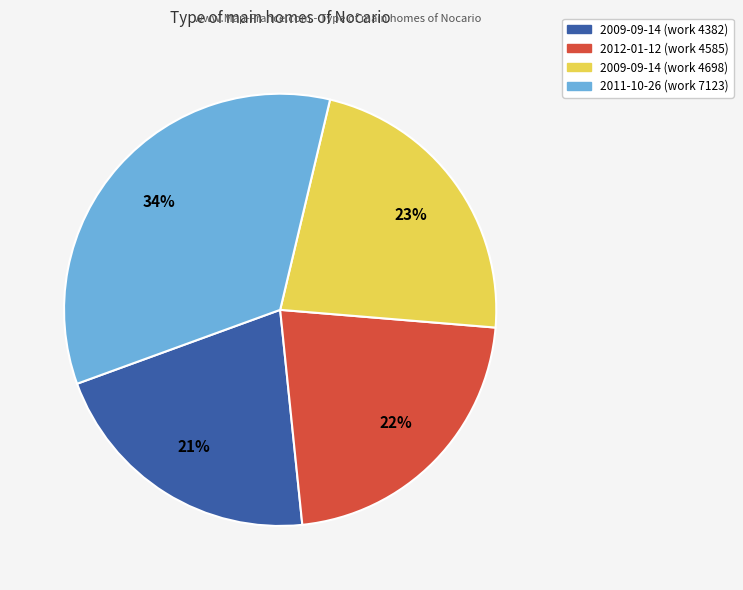

To the nearest percent, what is the average slice percentage?

25%